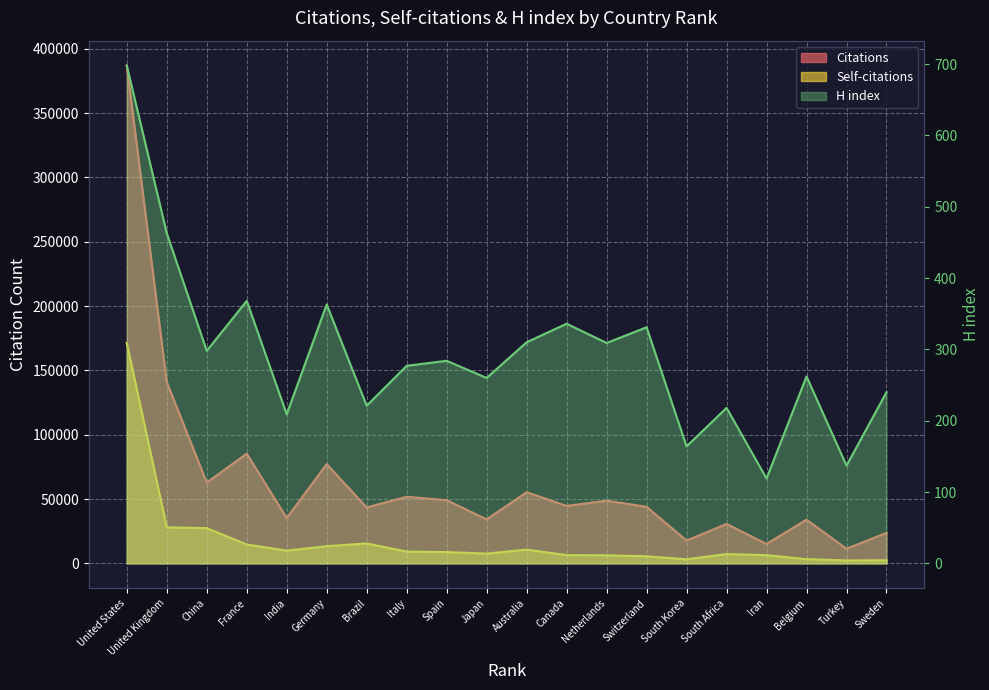

How many lines are shown in the chart?

3